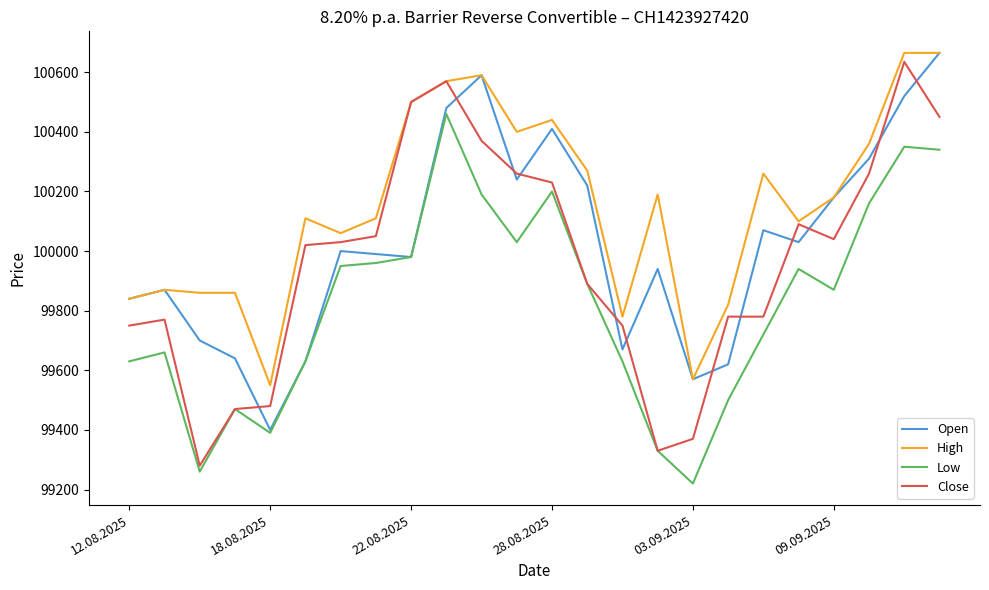

What is the smallest value displayed?

99220